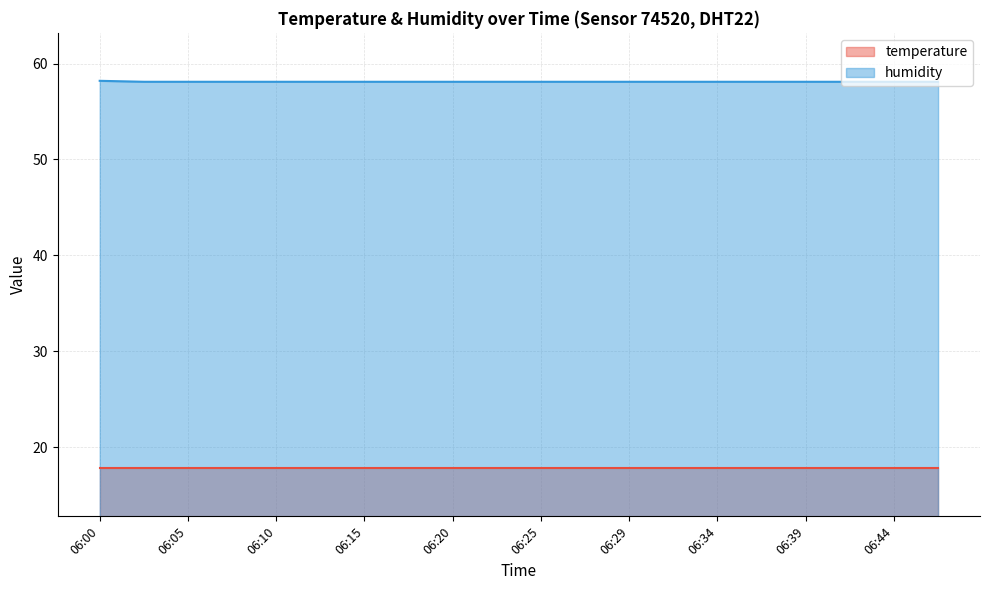

Count the values in the range 58 to 59.

20